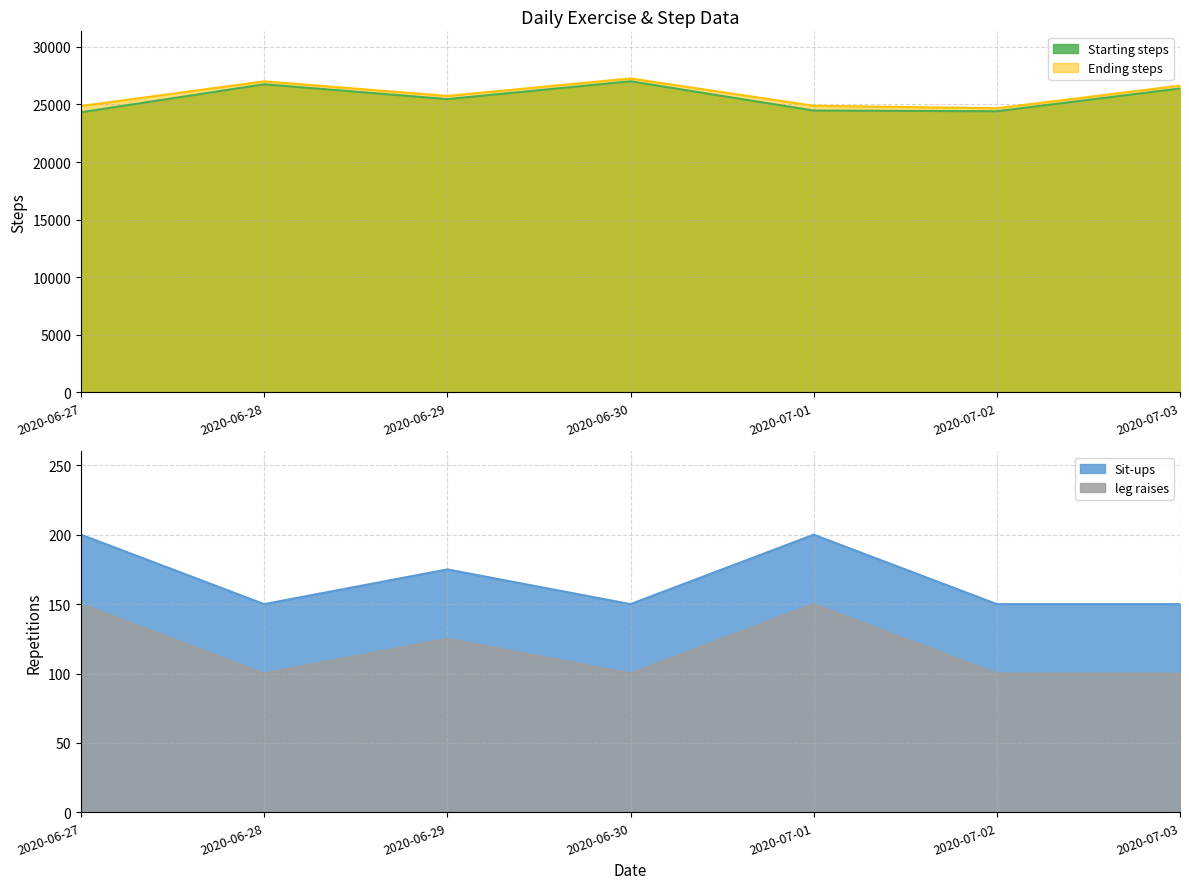

The leg raises series shows 259 at 2020-06-27. True or false?

False